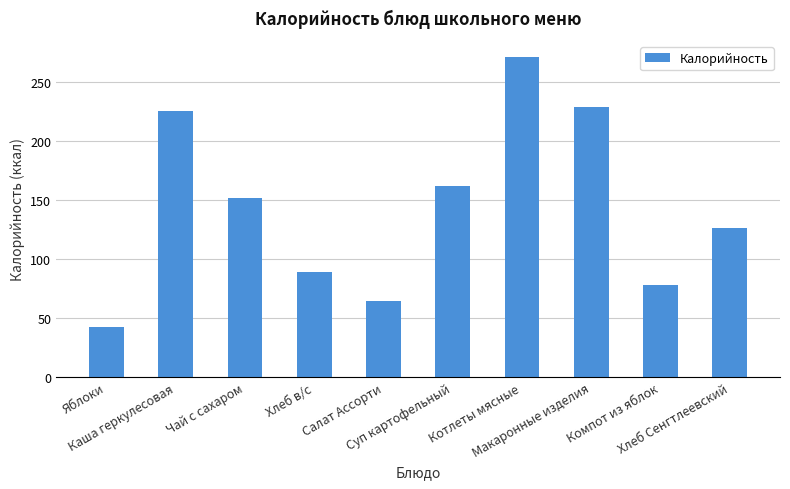

Reading left to right, what are all the values shown in this chart?

42.7	225.2	151.5	88.8	64.3	161.5	271.2	228.4	78.2	126.7